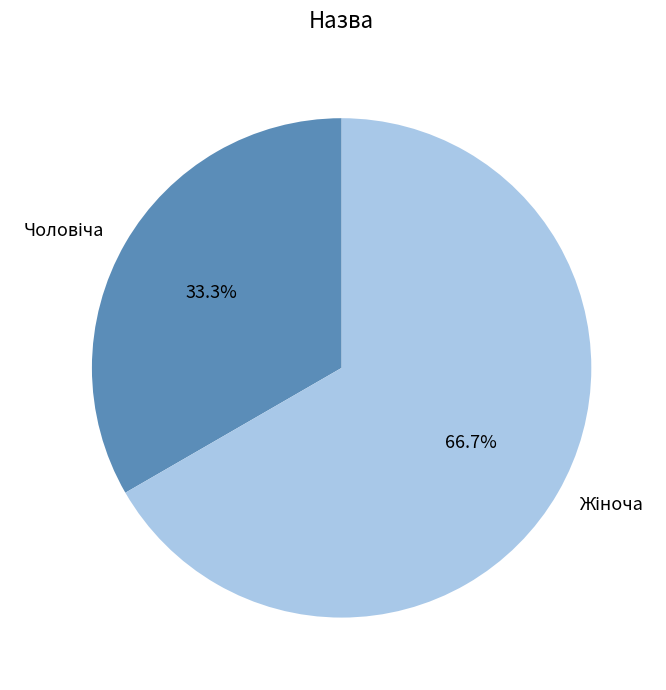

How many segments does this pie chart have?

2